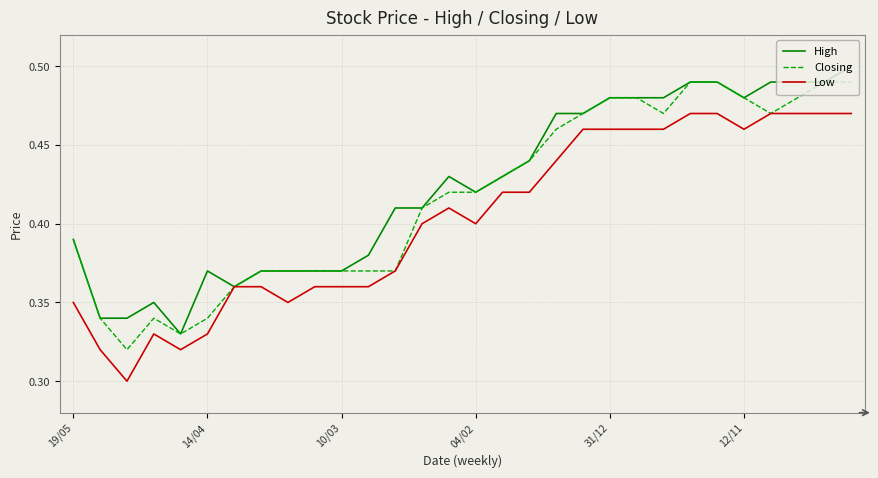

Rank the series by their maximum value, from highest to lowest.

High, Closing, Low